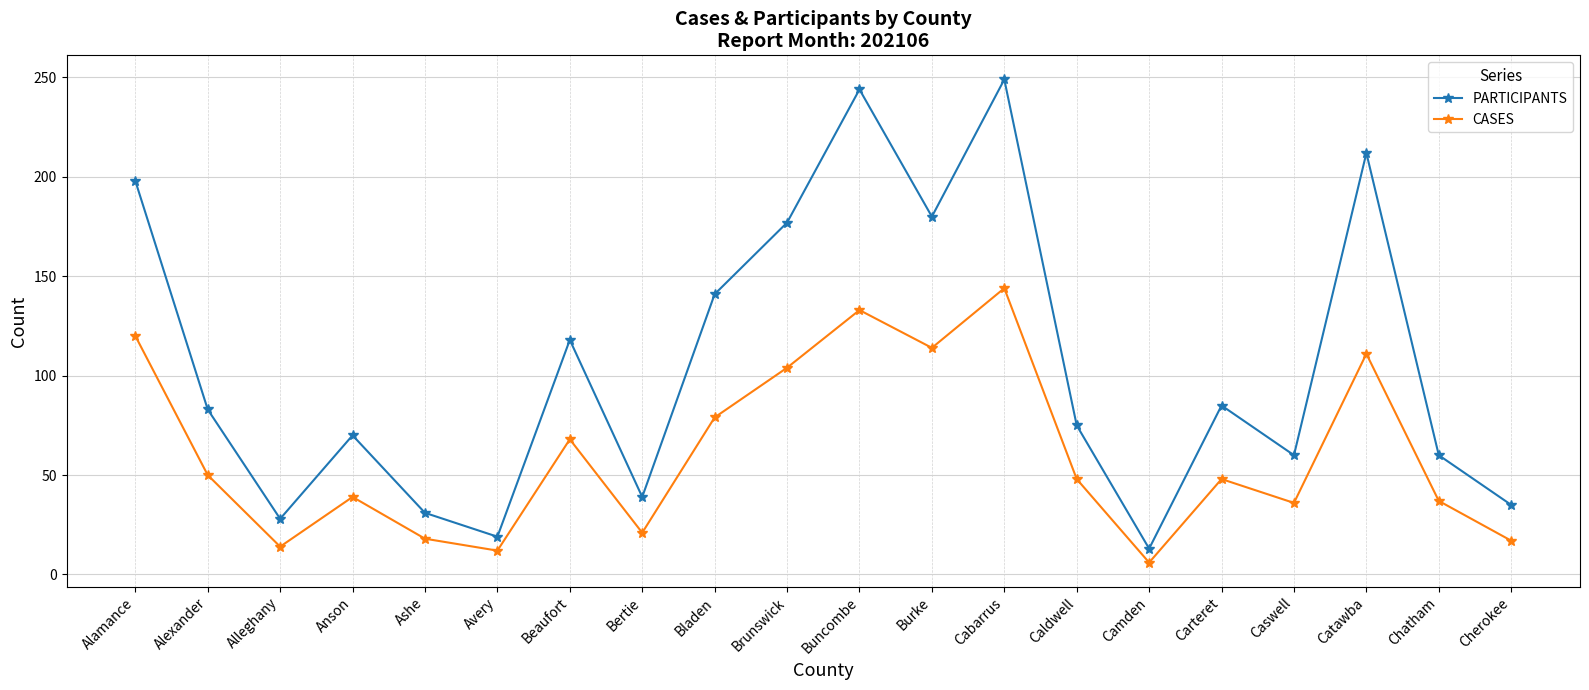

How many data points in PARTICIPANTS are less than 83?

10